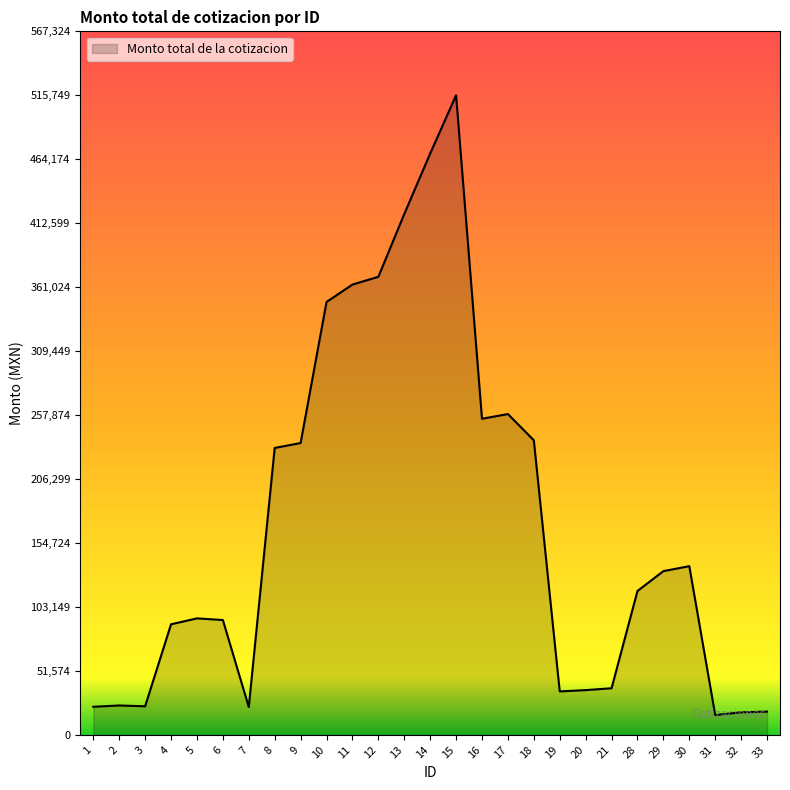

Is it true that the value at 29 is 186272.7?

False